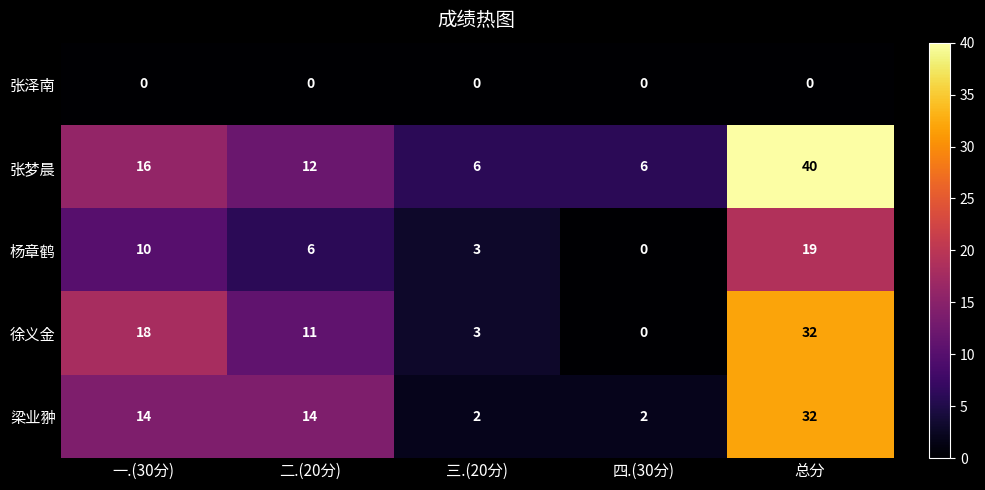

What is the spread (max minus min) of values at 总分?

40